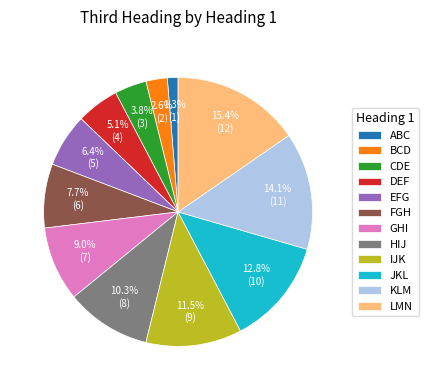

The LMN slice represents 5% of the pie. True or false?

False